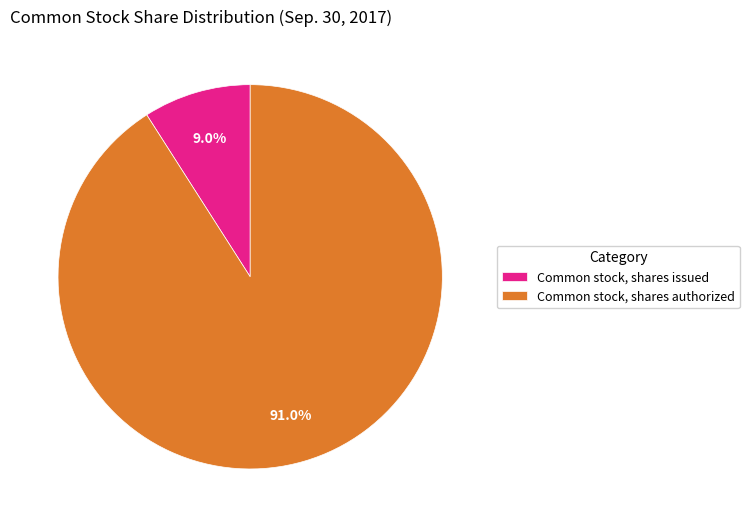

Between Common stock, shares authorized and Common stock, shares issued, which is larger?

Common stock, shares authorized